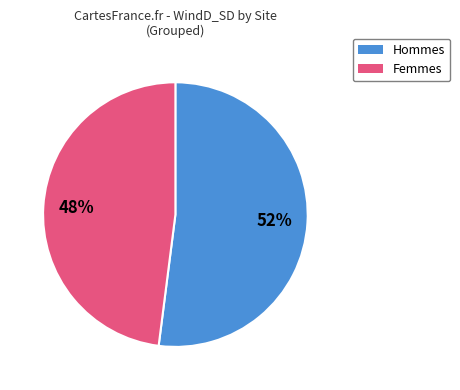

Is there any slice that represents more than half of the pie?

Yes